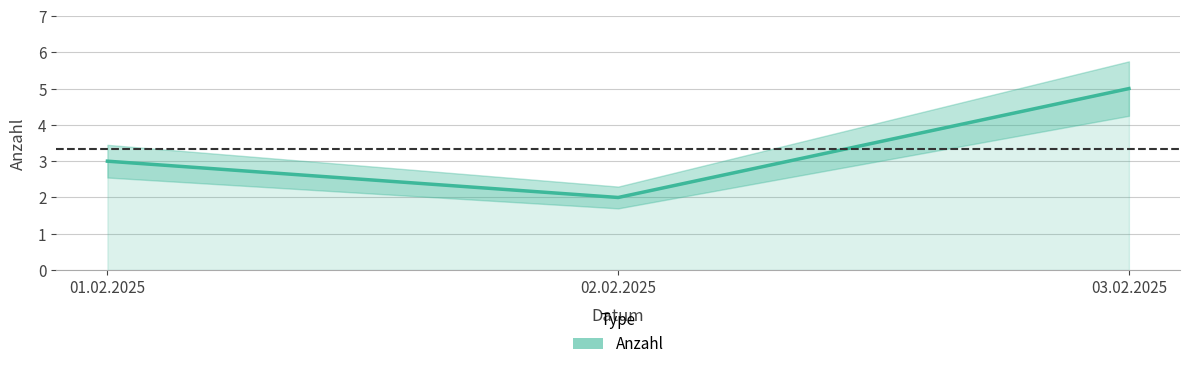

What is the label of the 1st point from the left?

01.02.2025